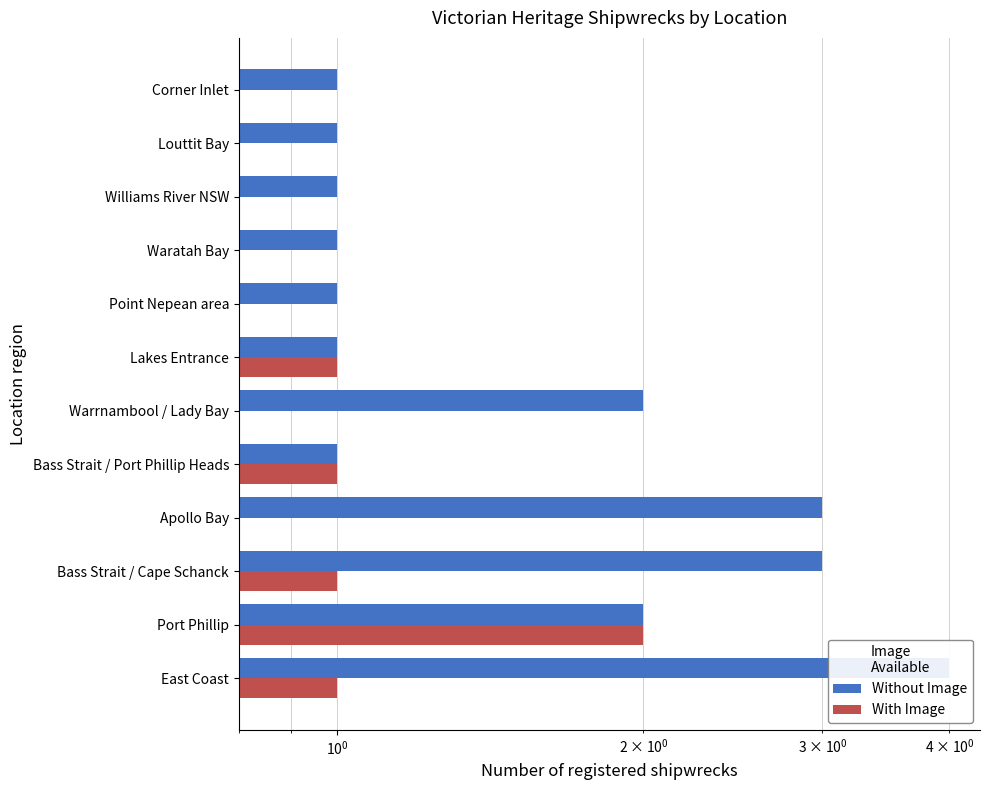

What is the maximum value for Without Image?

4